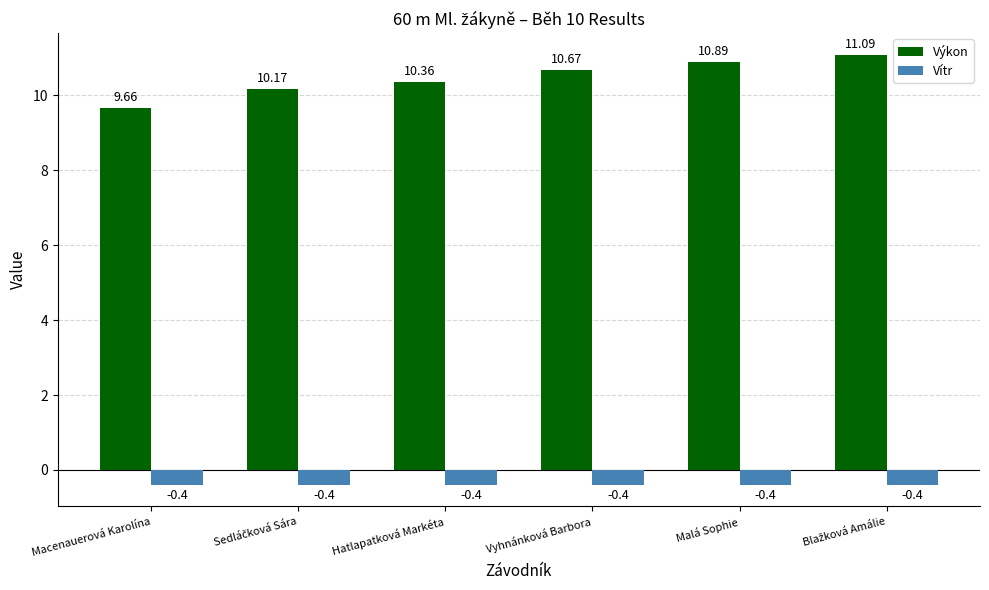

Rank the series at Macenauerová Karolína from highest to lowest value.

Výkon, Vítr